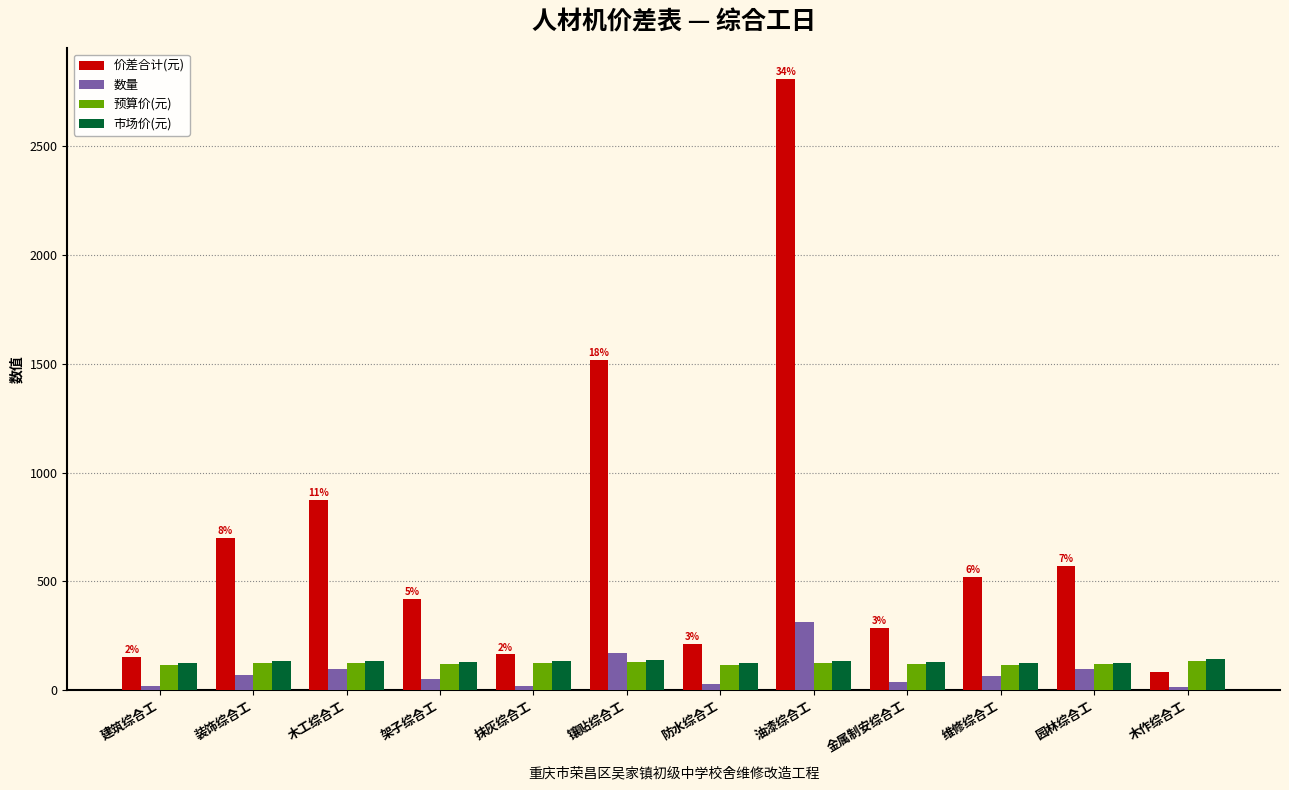

How many bars are there in each group?

4